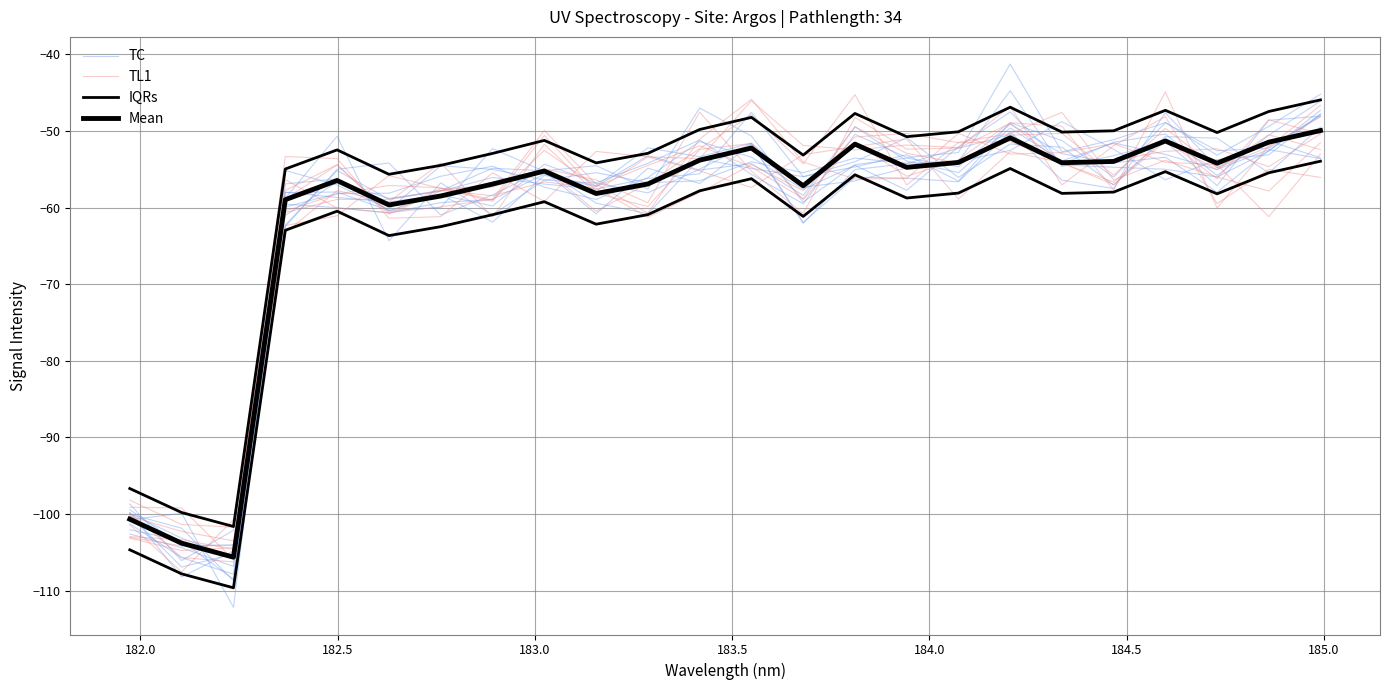

Reading left to right, extract all data points from this chart.

TC: -99.4	-104.1	-104.0	-55.2	-57.1	-60.2	-54.5	-55.0	-56.4	-56.8	-58.1	-55.0	-51.6	-61.9	-56.0	-56.2	-56.6	-50.1	-56.4	-57.5	-47.6	-54.8	-51.3	-53.5
TL1: -103.0	-104.1	-104.1	-56.4	-60.1	-60.7	-59.9	-58.9	-49.9	-57.0	-60.7	-51.1	-45.9	-54.1	-56.3	-56.2	-50.3	-53.0	-52.8	-51.7	-54.1	-54.4	-61.2	-53.0
IQRs: -96.7	-99.8	-101.6	-55.0	-52.5	-55.7	-54.5	-52.9	-51.2	-54.2	-52.9	-49.8	-48.2	-53.2	-47.7	-50.8	-50.1	-46.9	-50.1	-50.0	-47.3	-50.2	-47.5	-45.9
Mean: -100.7	-103.8	-105.6	-59.0	-56.5	-59.7	-58.5	-56.9	-55.2	-58.2	-56.9	-53.8	-52.2	-57.2	-51.7	-54.8	-54.1	-50.9	-54.1	-54.0	-51.3	-54.2	-51.5	-49.9